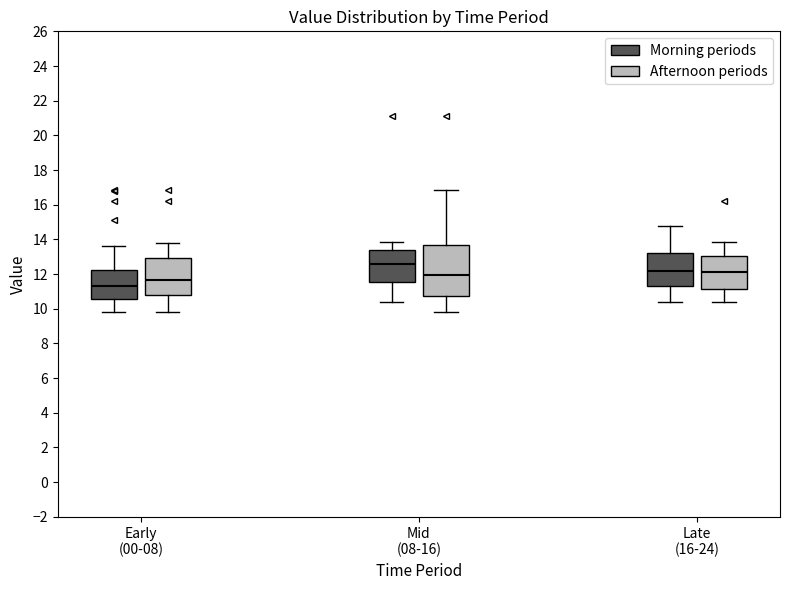

Reading left to right, transcribe this box plot: for each box, give where its median line is, the range the box spans, and where its two whiskers end, as read against the y-axis. The values are not printed on the chart, so give them approximately, as read against the axis.

Early (00-08) (Morning periods): median 11.2, box 10.6 to 12.2, whiskers 9.8 to 13.6
Early (00-08) (Afternoon periods): median 11.6, box 10.8 to 13.0, whiskers 9.8 to 13.8
Mid (08-16) (Morning periods): median 12.6, box 11.6 to 13.4, whiskers 10.4 to 13.8
Mid (08-16) (Afternoon periods): median 12.0, box 10.8 to 13.6, whiskers 9.8 to 16.8
Late (16-24) (Morning periods): median 12.2, box 11.4 to 13.2, whiskers 10.4 to 14.8
Late (16-24) (Afternoon periods): median 12.2, box 11.2 to 13.0, whiskers 10.4 to 13.8